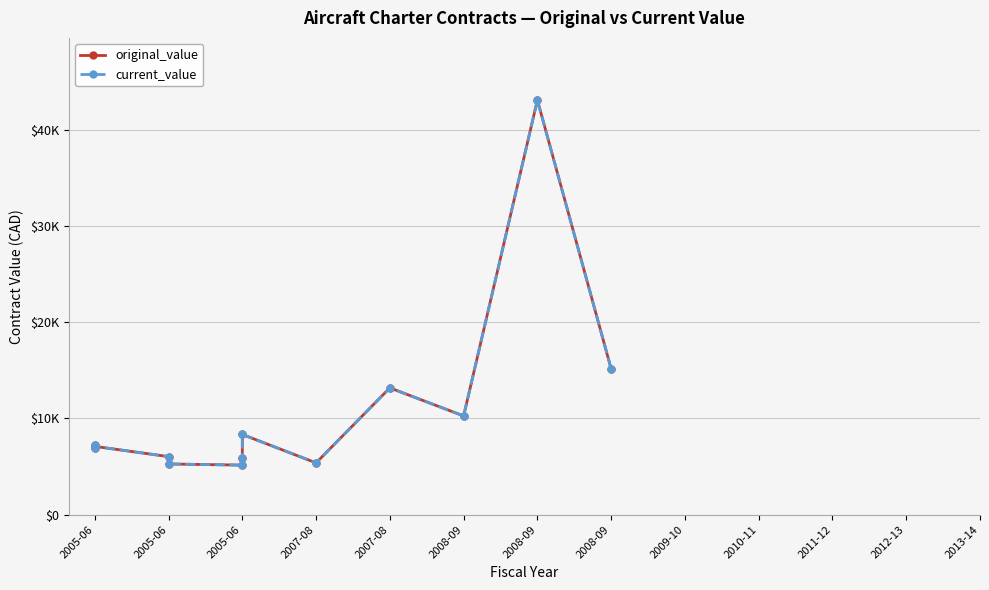

What is the minimum value for original_value?

5152.6